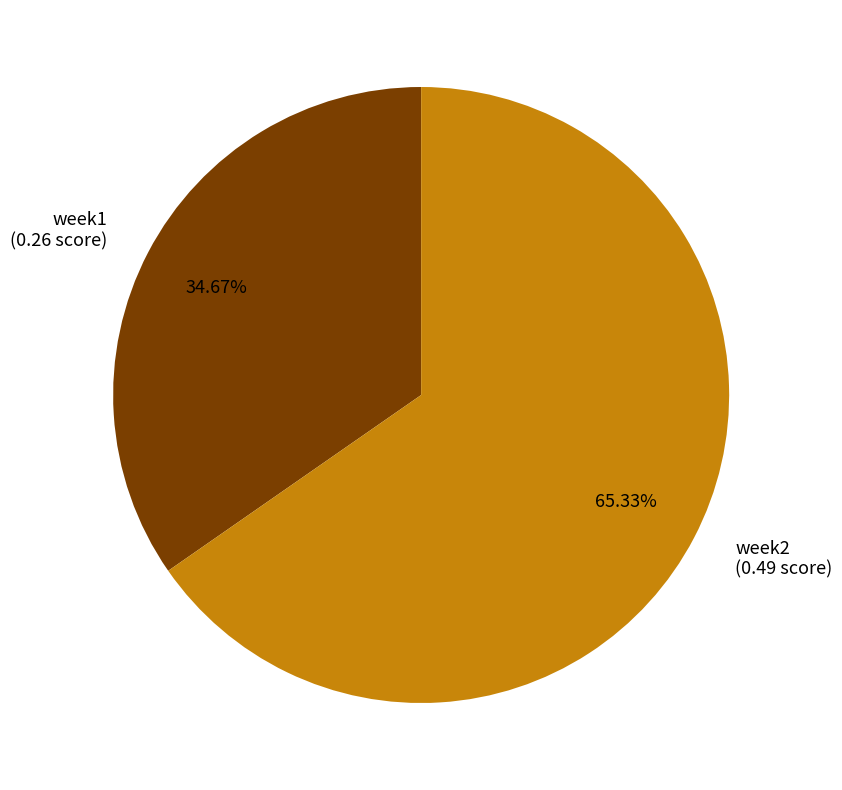

Which category has the biggest portion of the pie?

week2